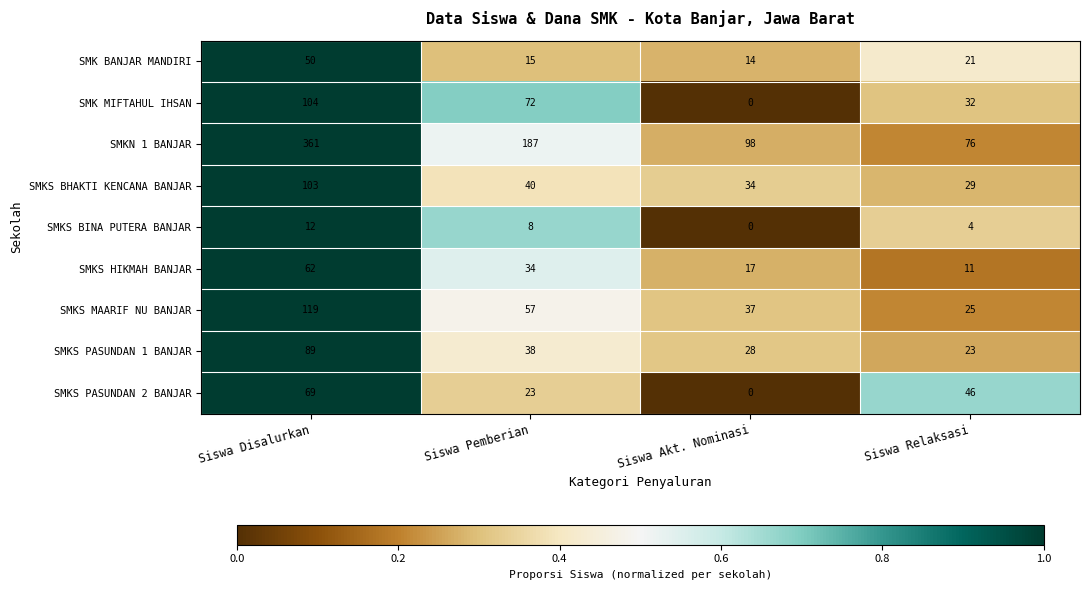

The value of SMKN 1 BANJAR at Siswa Pemberian is 187. True or false?

True